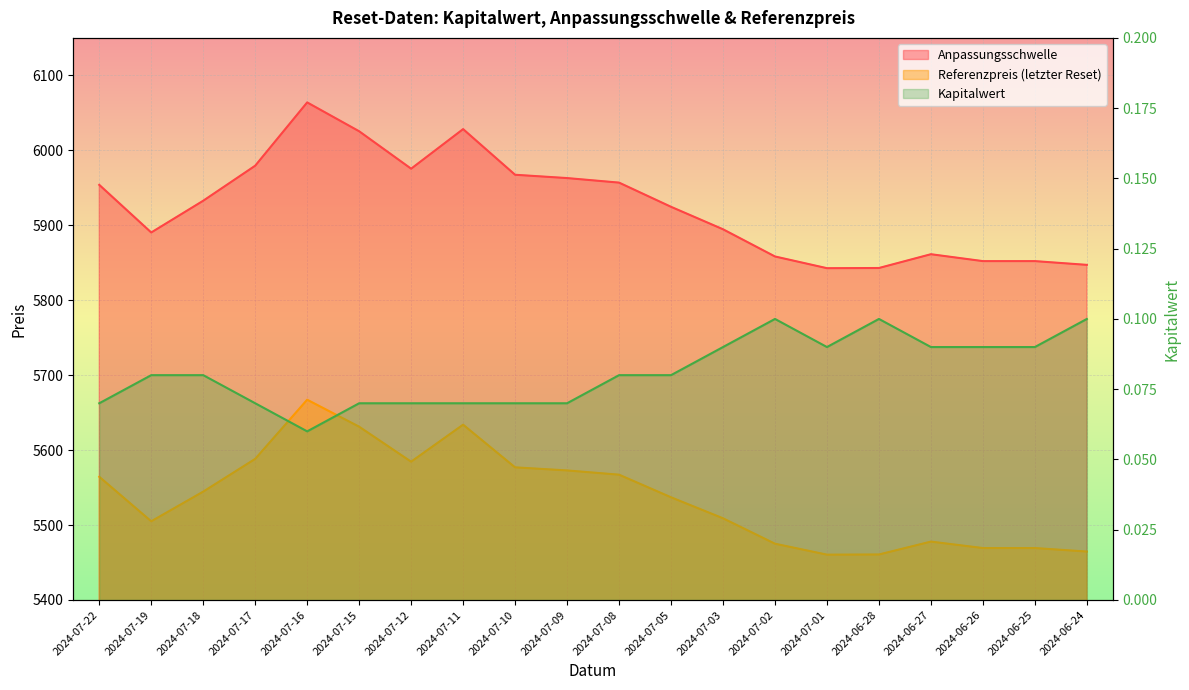

Rank the categories by Anpassungsschwelle value from lowest to highest.

2024-07-01, 2024-06-28, 2024-06-24, 2024-06-26, 2024-06-25, 2024-07-02, 2024-06-27, 2024-07-19, 2024-07-03, 2024-07-05, 2024-07-18, 2024-07-22, 2024-07-08, 2024-07-09, 2024-07-10, 2024-07-12, 2024-07-17, 2024-07-15, 2024-07-11, 2024-07-16